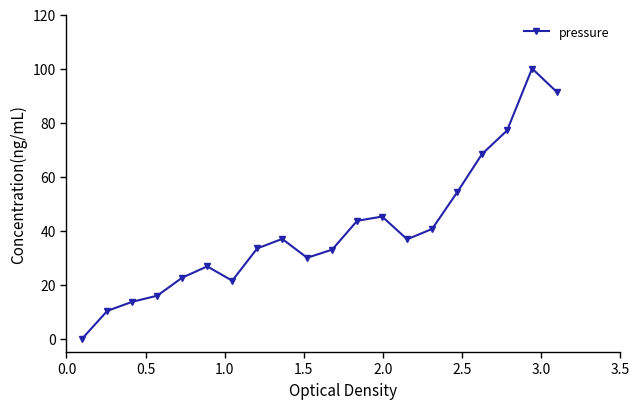

What is the average value?

40.0